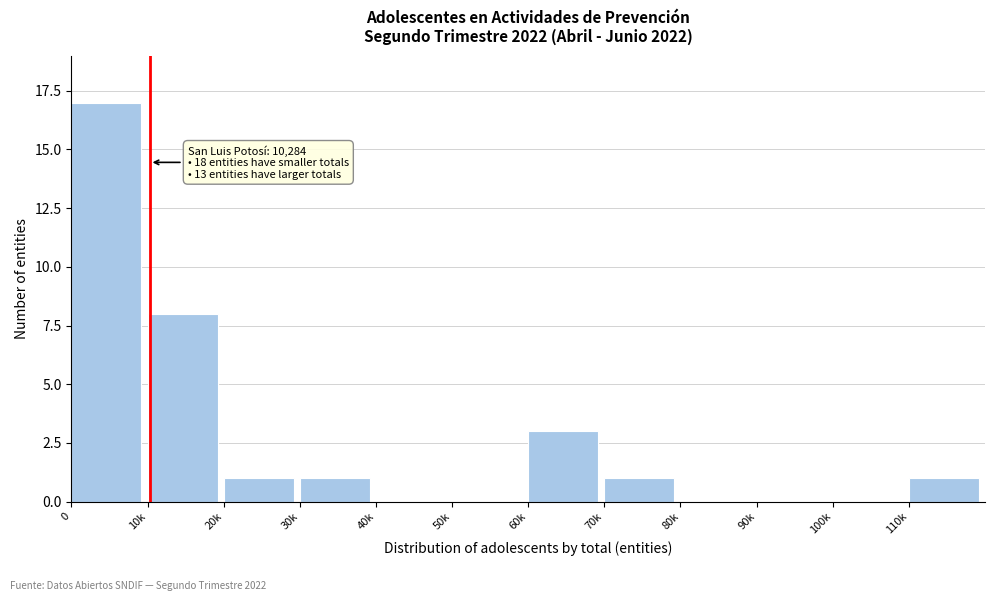

Reading left to right, transcribe all the data shown in this chart.

0=17	10k=8	20k=1	30k=1	40k=0	50k=0	60k=3	70k=1	80k=0	90k=0	100k=0	110k=1